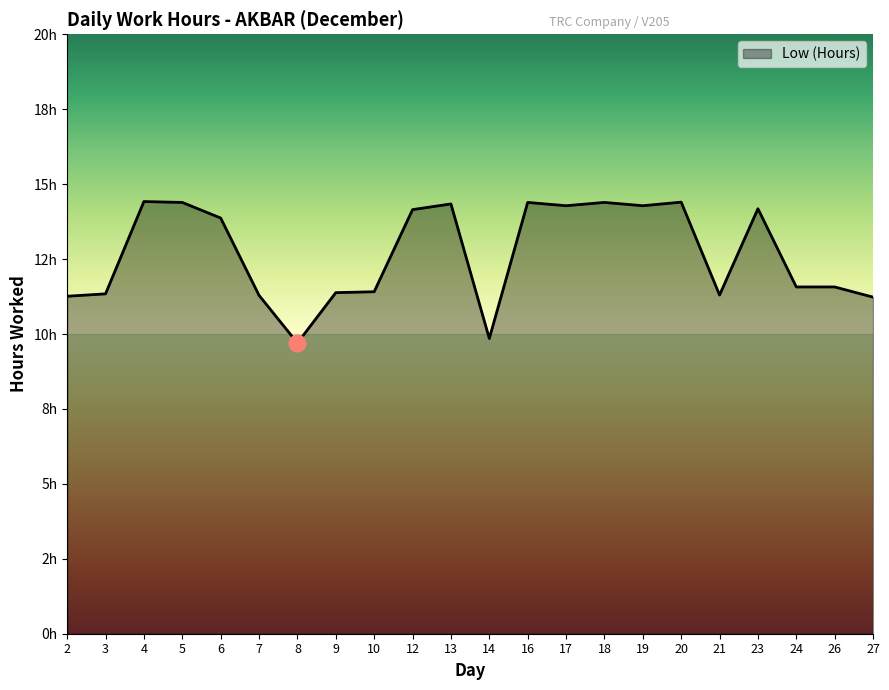

Does the chart have visible grid lines?

No